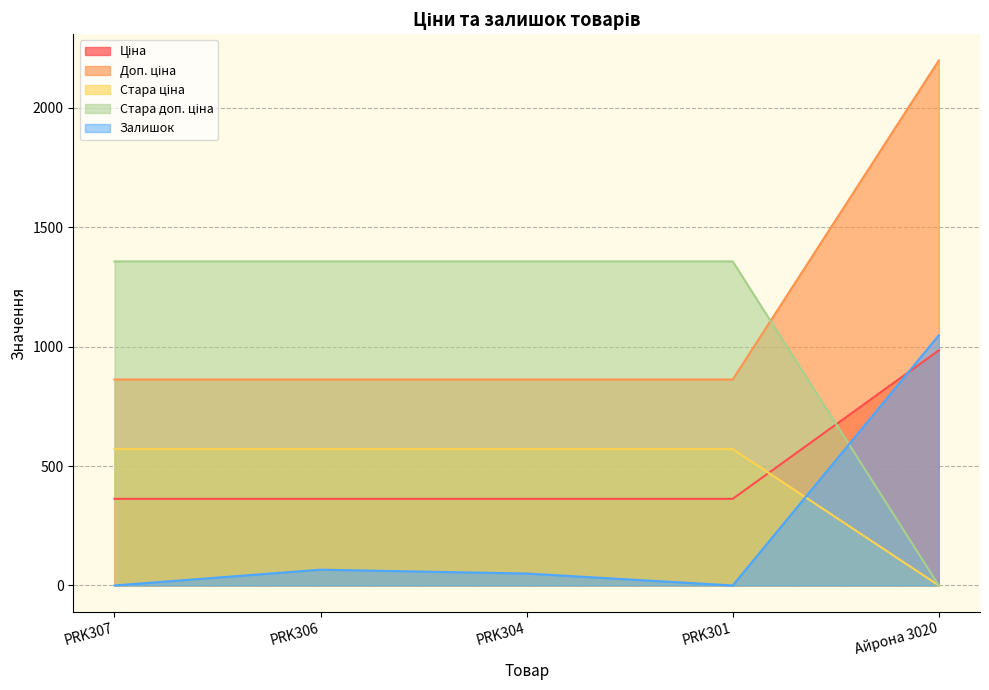

At which category is the sum across all series the highest?

Айрона 3020